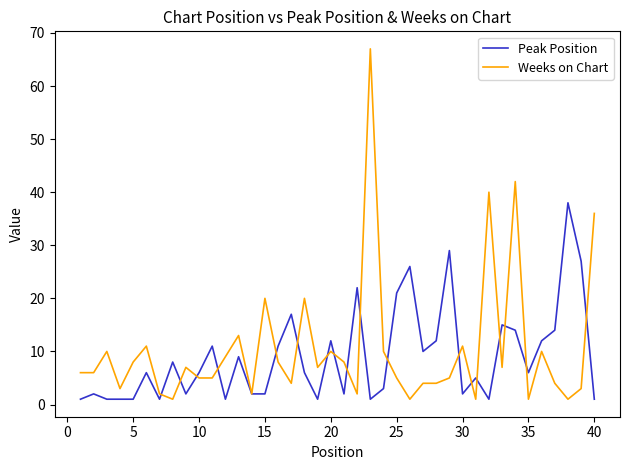

Which series ends up on top after the final intersection of Weeks on Chart and Peak Position?

Weeks on Chart